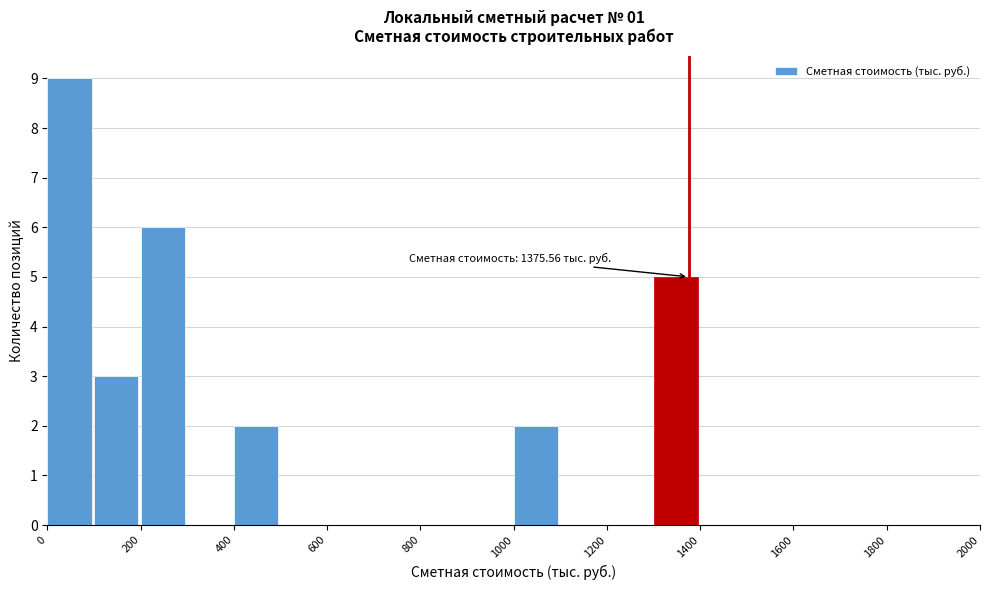

Which range on the x-axis has the tallest bar?

0 to 100